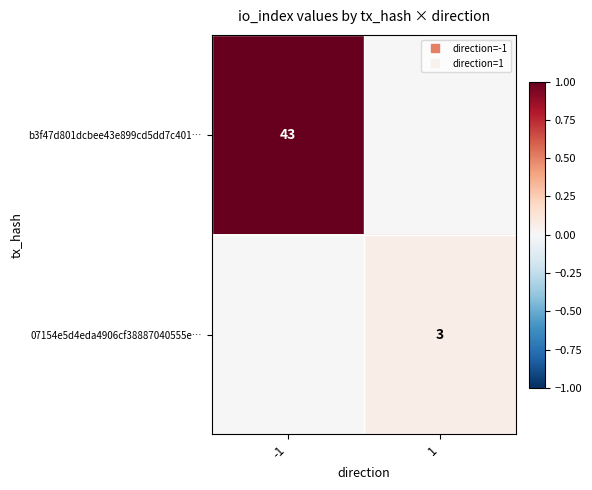

What is the spread (max minus min) of values at 1?

0.1